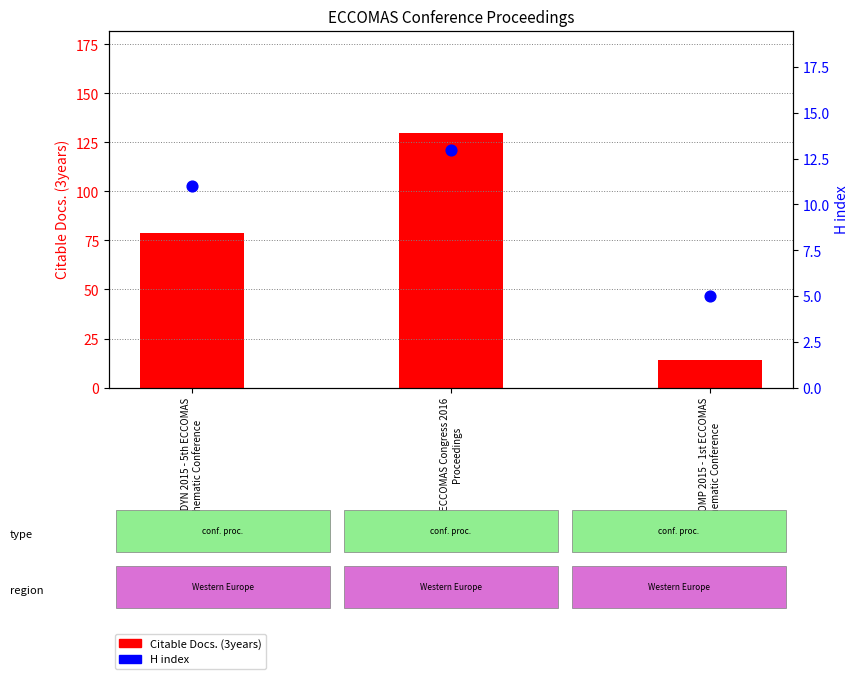

Which series has the largest total across all categories?

Citable Docs. (3years)